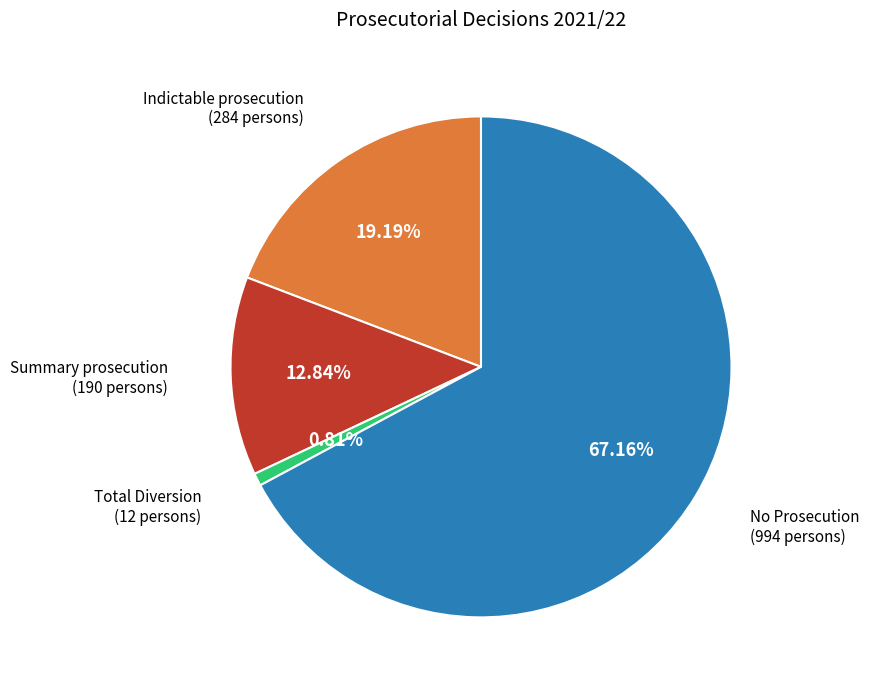

To the nearest percent, what is the average slice percentage?

25%